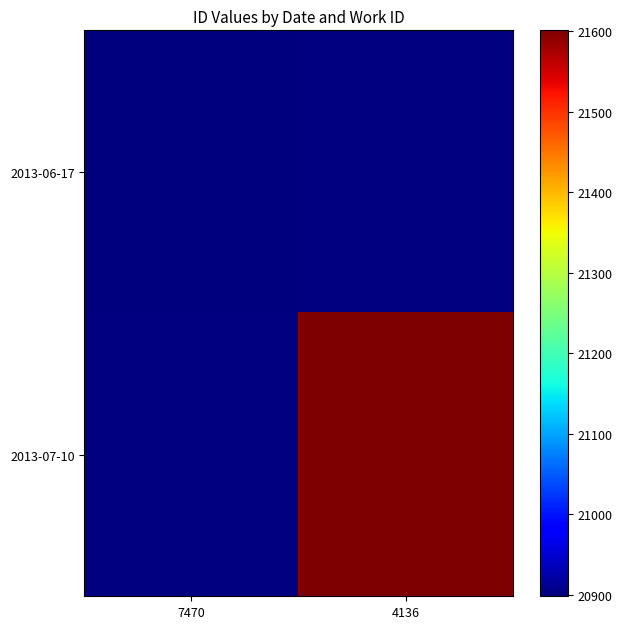

At how many categories does at least one series exceed 21283?

1